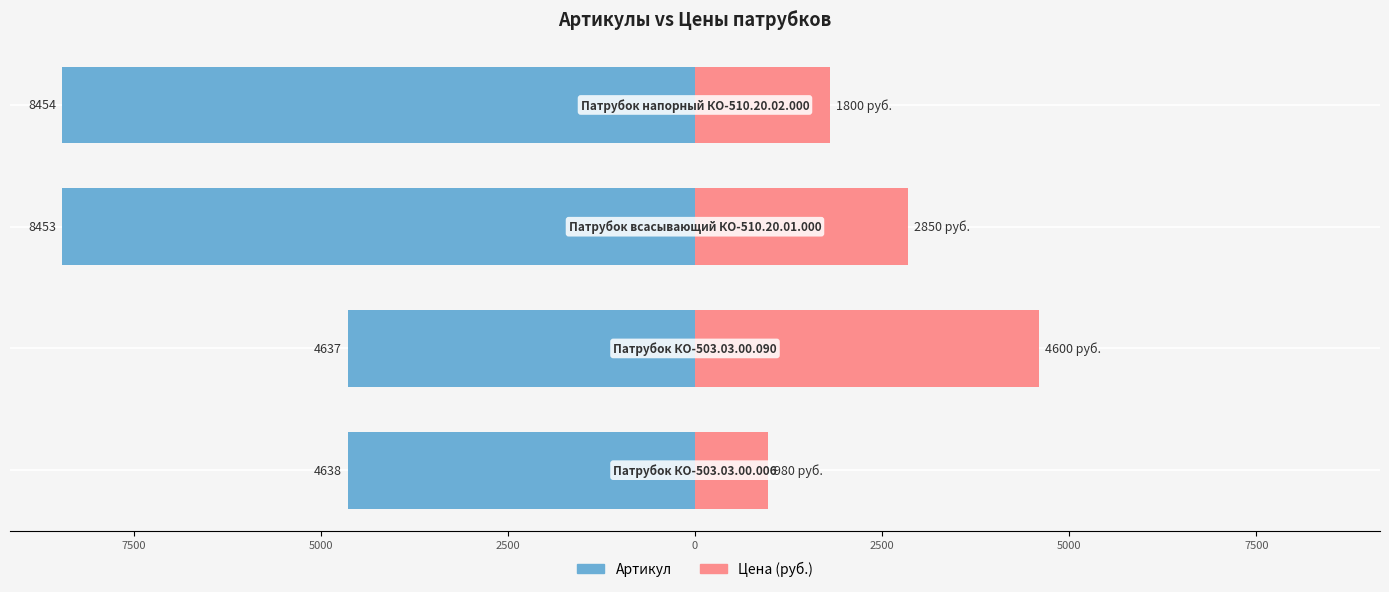

The value of Артикул at 2500 is -12549. True or false?

False